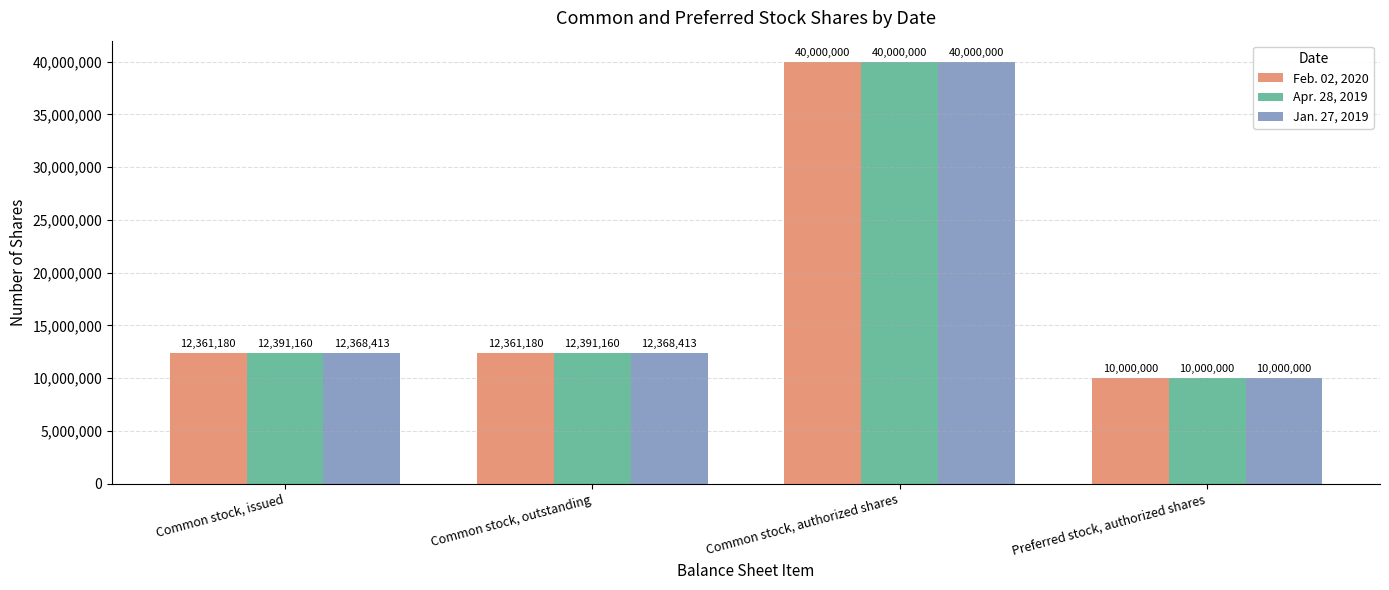

Is it true that Feb. 02, 2020 equals 22120767 at Common stock, authorized shares?

False